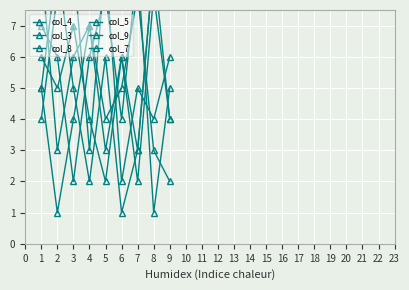

How many lines are shown in the chart?

6